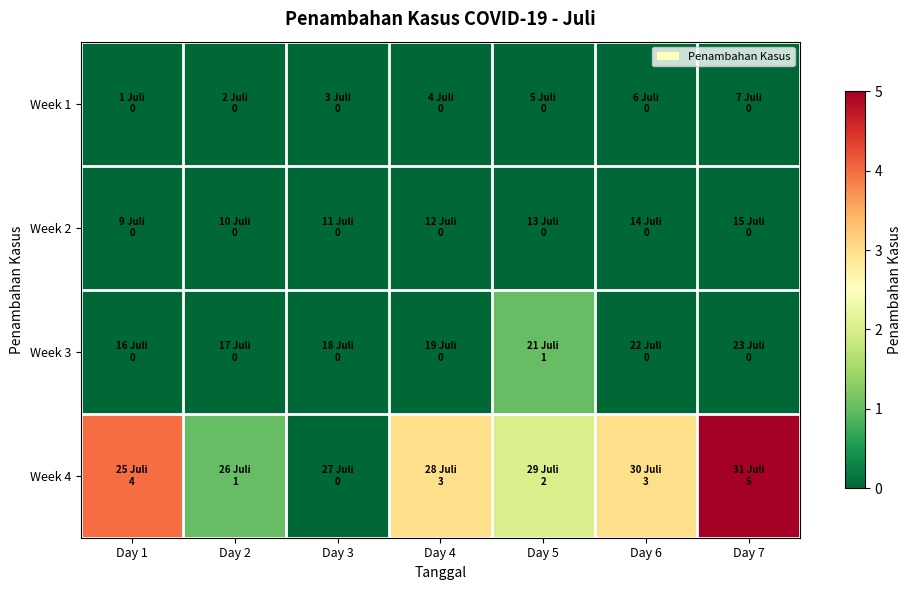

List the series in order of their peak value, lowest first.

Week 1, Week 2, Week 3, Week 4